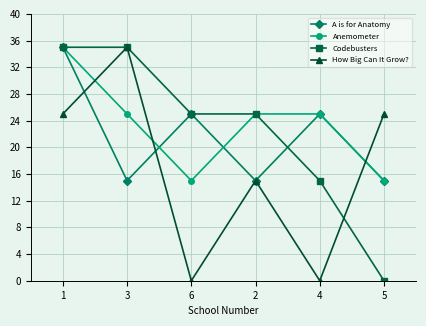

The value of Anemometer at 3 is 8. True or false?

False